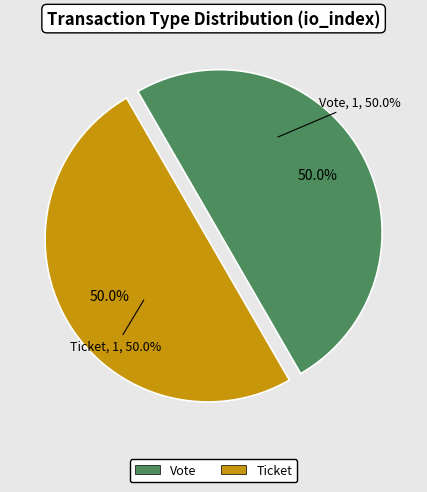

How many slices are in this pie chart?

2